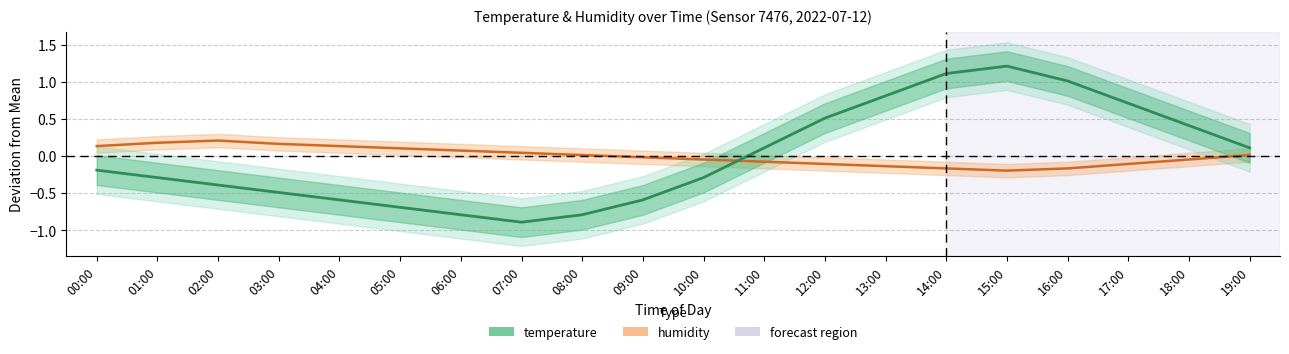

Where is the first local maximum?

15:00